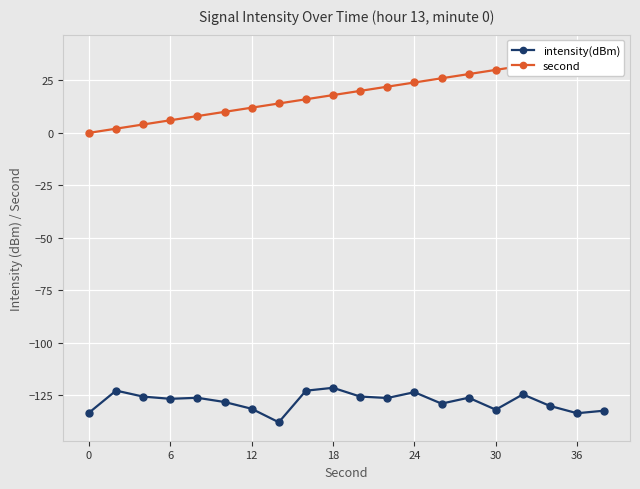

True or false: intensity(dBm) and second cross at least once.

False